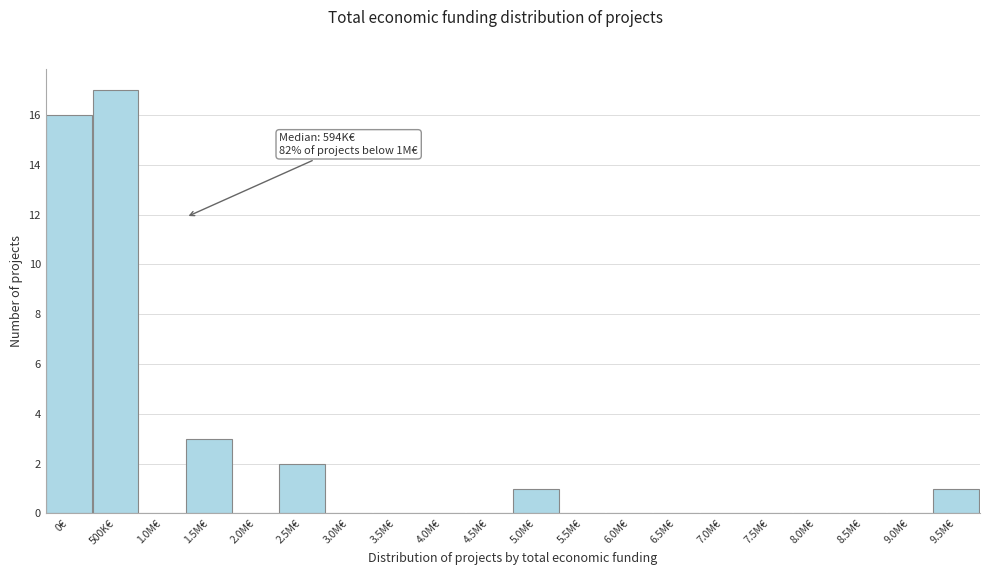

Reading left to right, list all the values displayed in this chart.

0€=16	500K€=17	1.0M€=0	1.5M€=3	2.0M€=0	2.5M€=2	3.0M€=0	3.5M€=0	4.0M€=0	4.5M€=0	5.0M€=1	5.5M€=0	6.0M€=0	6.5M€=0	7.0M€=0	7.5M€=0	8.0M€=0	8.5M€=0	9.0M€=0	9.5M€=1